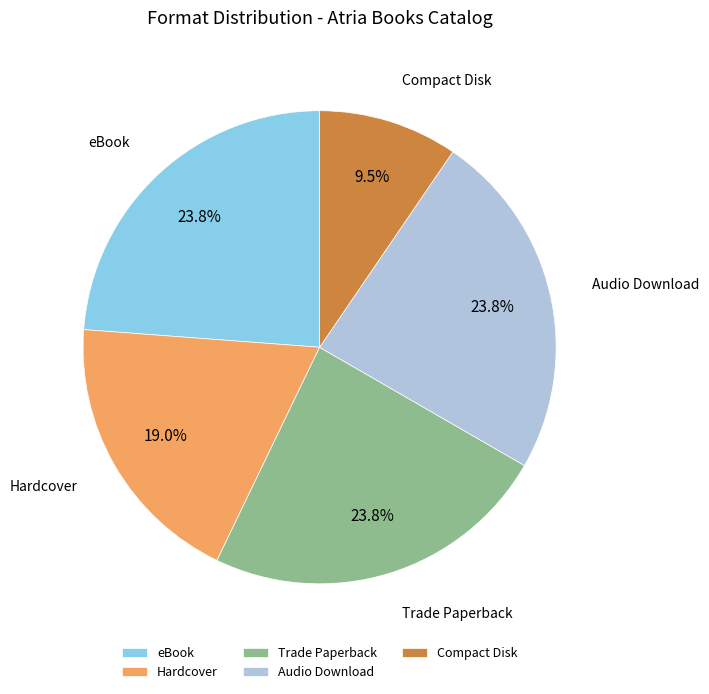

Does Compact Disk account for over 50% of the chart?

No